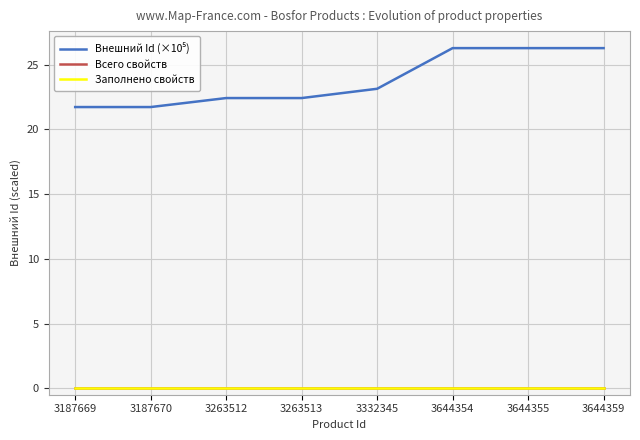

True or false: Внешний Id (×10⁵) and Всего свойств intersect in this chart.

False